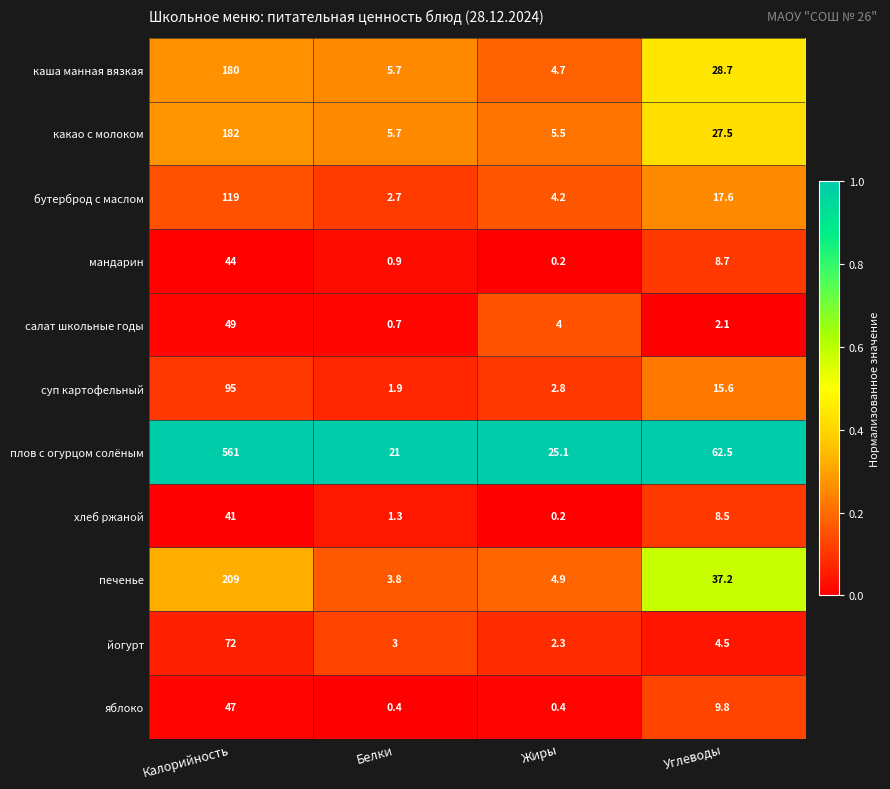

At which label is хлеб ржаной closest to 20?

Углеводы